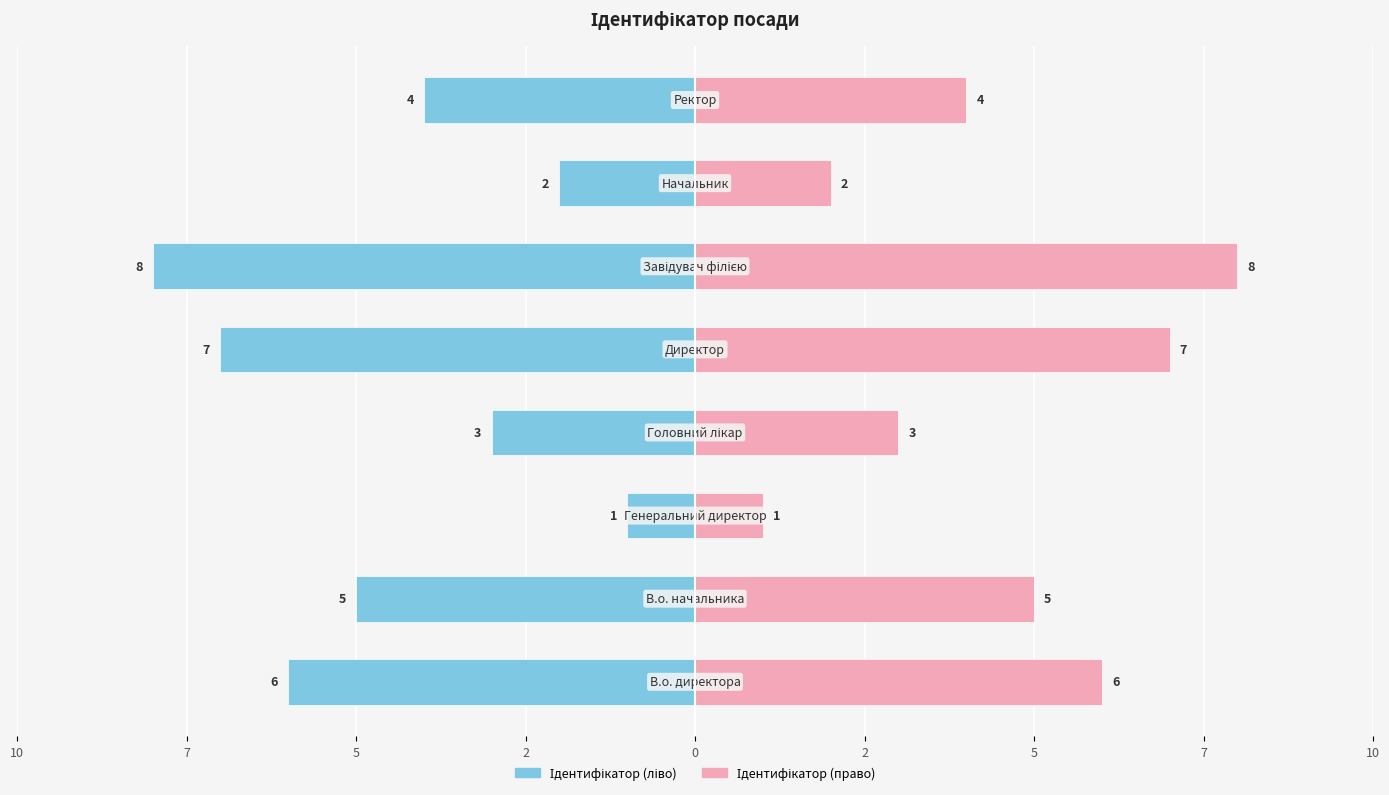

How many data points in Ідентифікатор (ліво) are above -4?

3